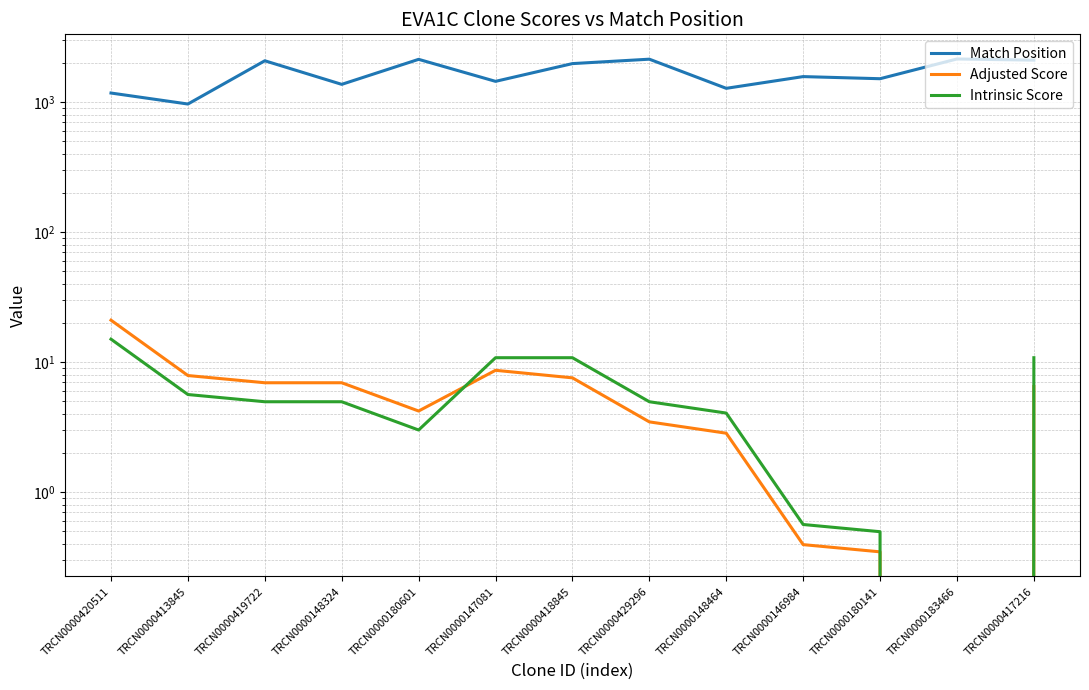

Which series has the largest range (max minus min)?

Match Position